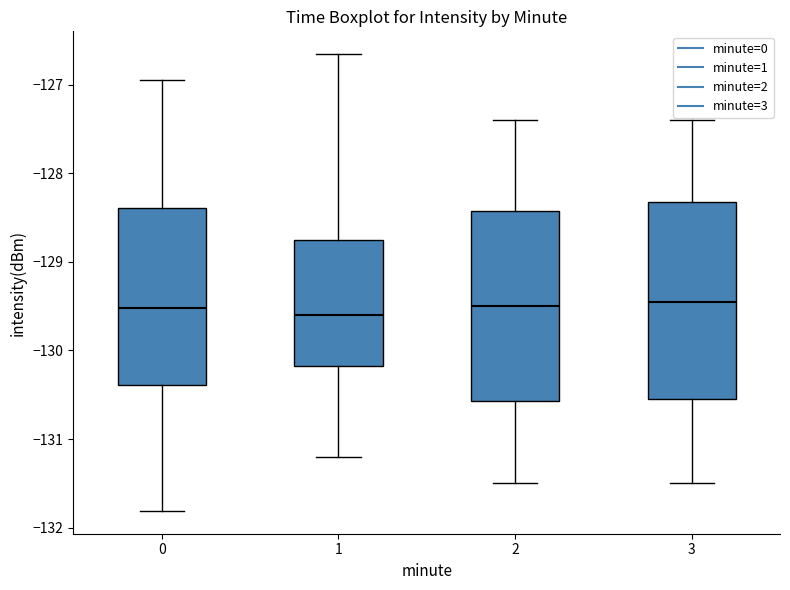

Where does the lower whisker of the box at x = 0 end on the y-axis? The values are not printed on the chart, so give them approximately, as read against the axis.

-131.8